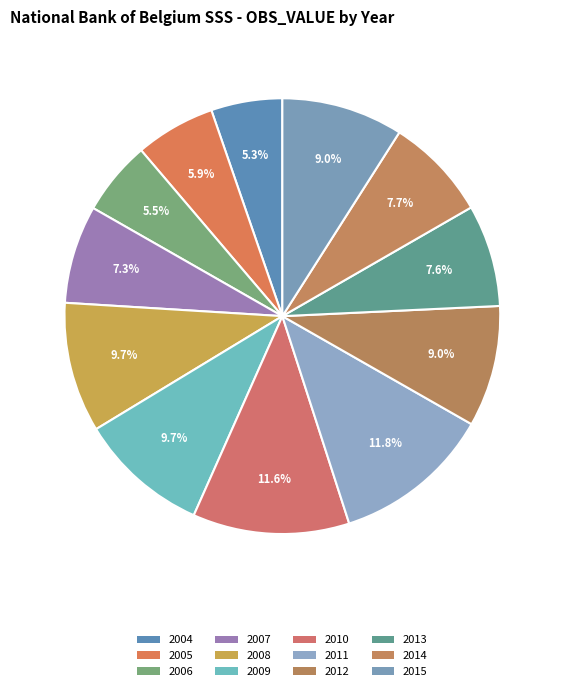

Approximately how many times larger is the value at 2008 compared to 2004?

1.8